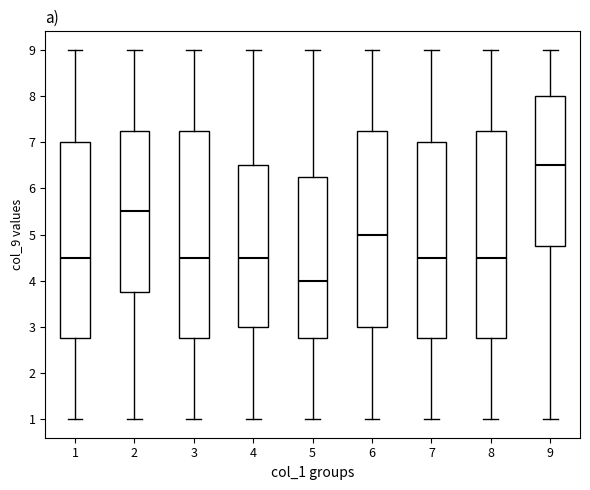

Reading left to right, read every box against the y-axis: the position of its median line, the range the box covers, and the ends of its whiskers. The values are not printed on the chart, so give them approximately, as read against the axis.

1: median 4.5, box 2.8 to 7.0, whiskers 1.0 to 9.0
2: median 5.5, box 3.8 to 7.3, whiskers 1.0 to 9.0
3: median 4.5, box 2.8 to 7.3, whiskers 1.0 to 9.0
4: median 4.5, box 3.0 to 6.5, whiskers 1.0 to 9.0
5: median 4.0, box 2.8 to 6.3, whiskers 1.0 to 9.0
6: median 5.0, box 3.0 to 7.3, whiskers 1.0 to 9.0
7: median 4.5, box 2.8 to 7.0, whiskers 1.0 to 9.0
8: median 4.5, box 2.8 to 7.3, whiskers 1.0 to 9.0
9: median 6.5, box 4.8 to 8.0, whiskers 1.0 to 9.0